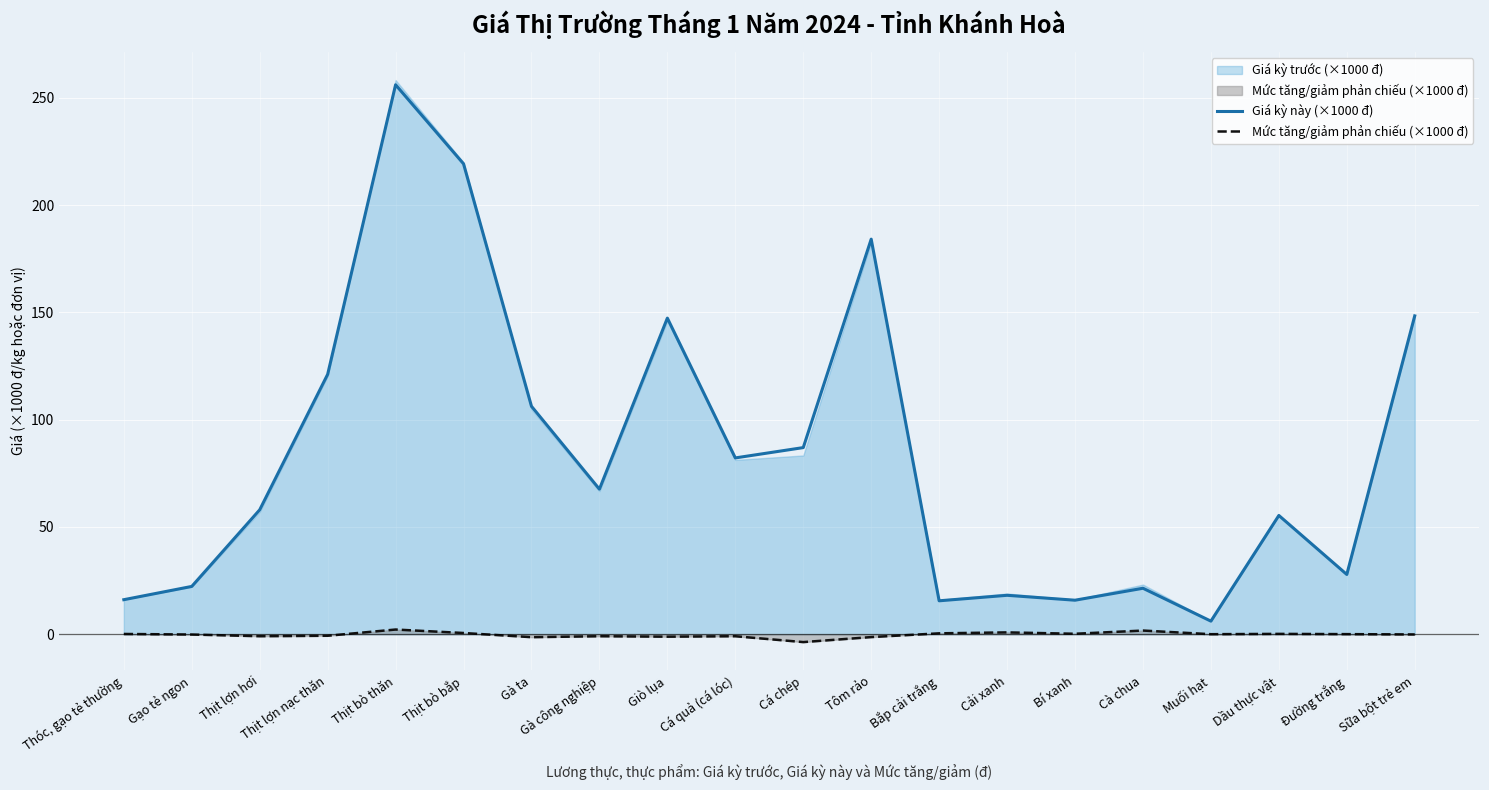

Which series has the largest range (max minus min)?

Giá kỳ này (×1000 đ)